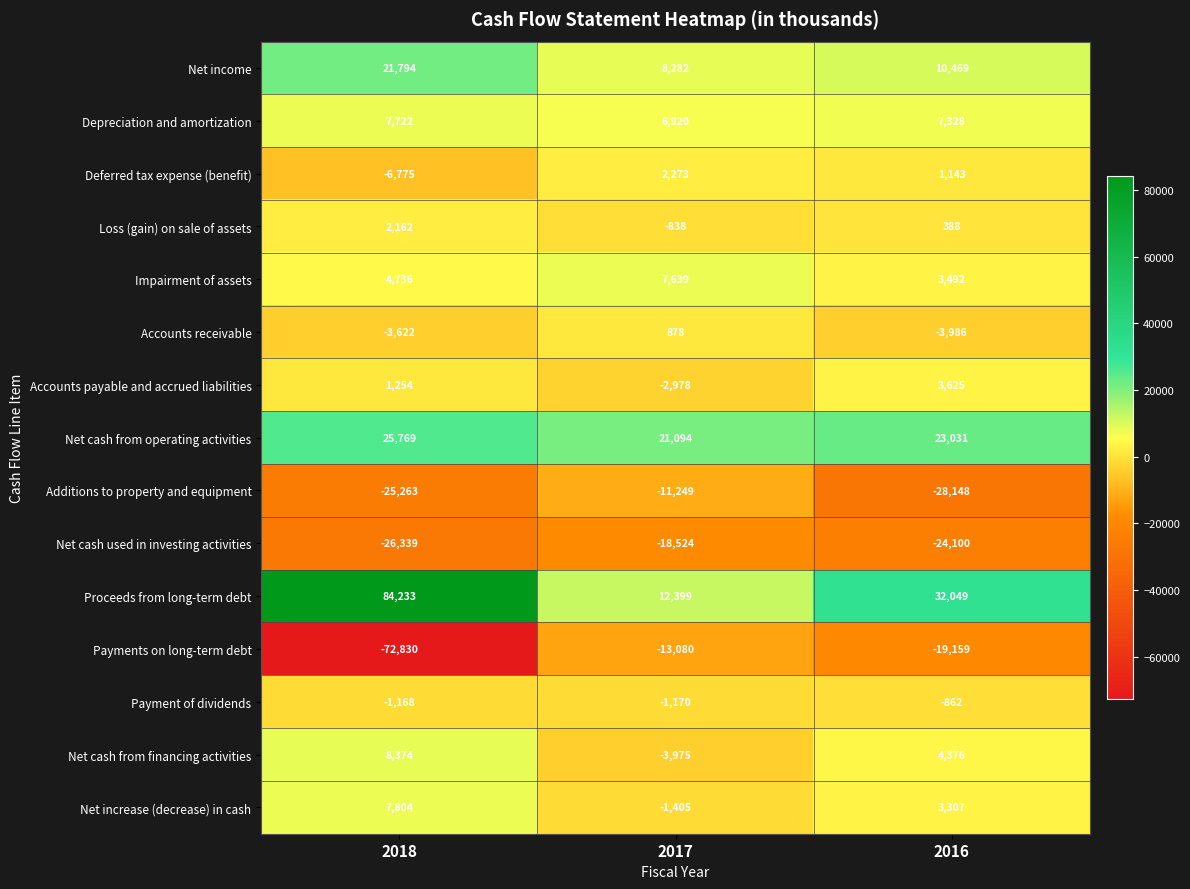

How many distinct data groups are displayed?

15